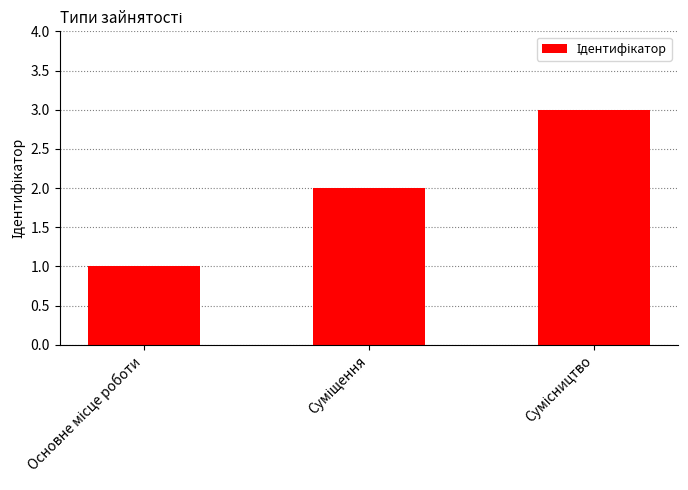

What is the greatest value displayed?

3